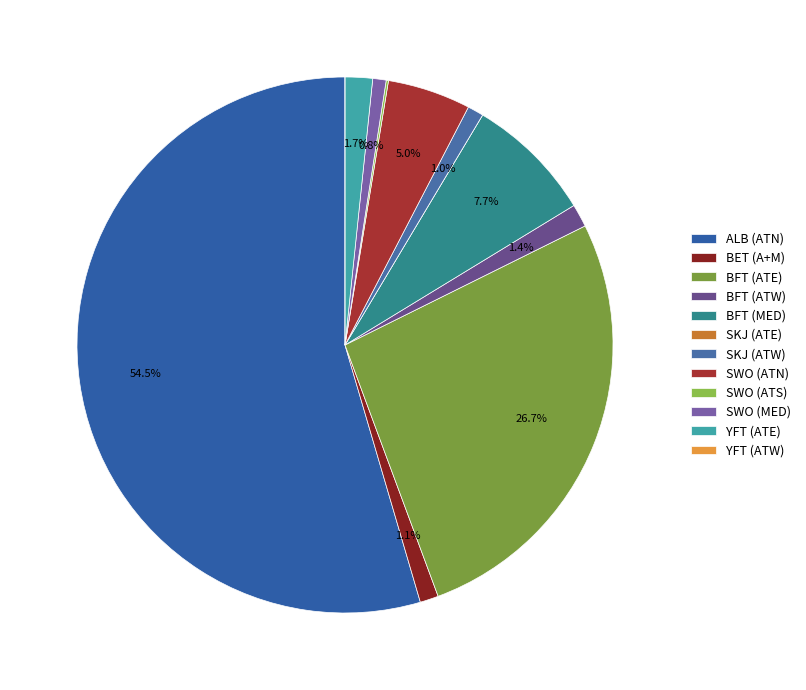

How many segments does this pie chart have?

12